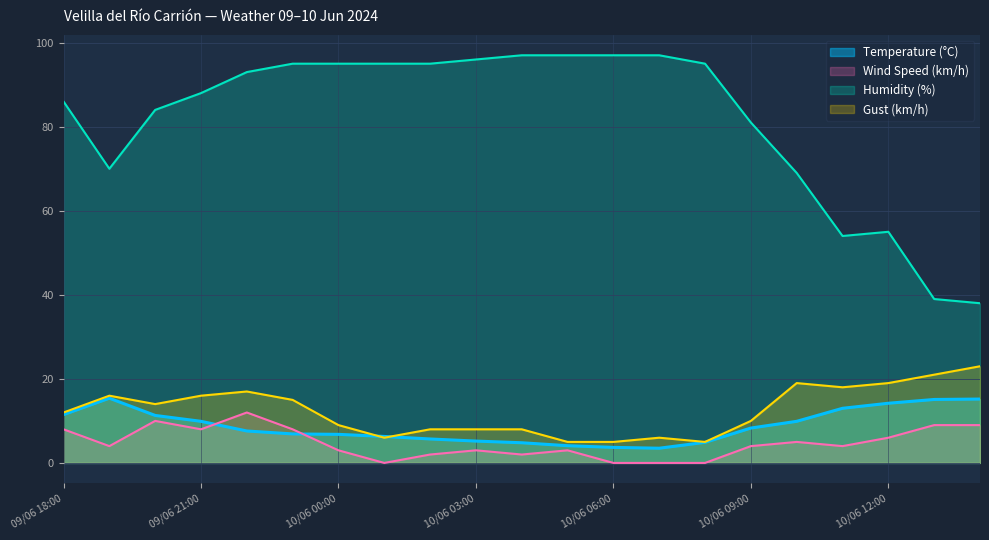

List the series in order of their peak value, highest first.

Humidity (%), Gust (km/h), Temperature (°C), Wind Speed (km/h)